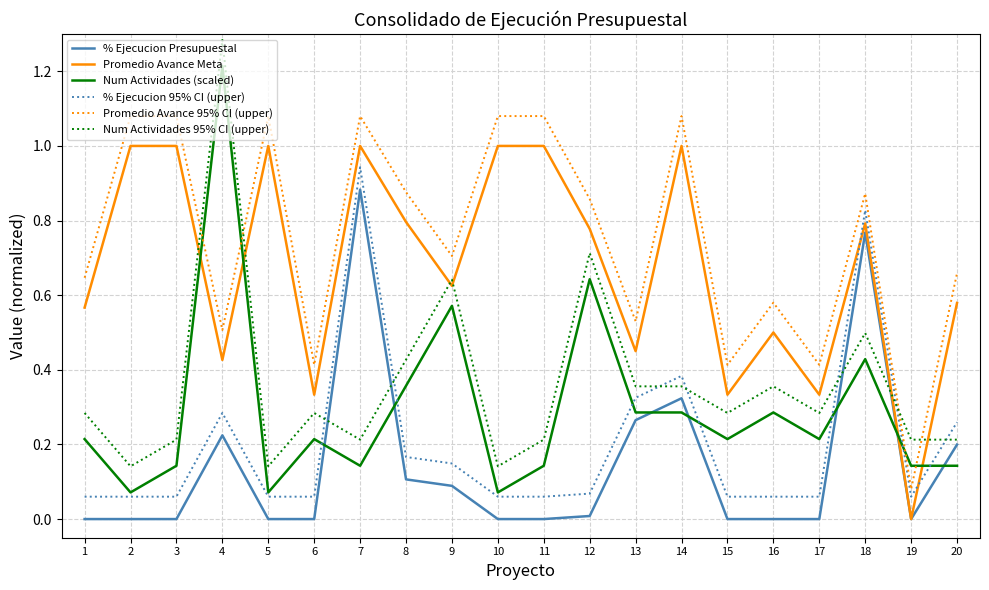

At which category is the sum across all series the highest?

7